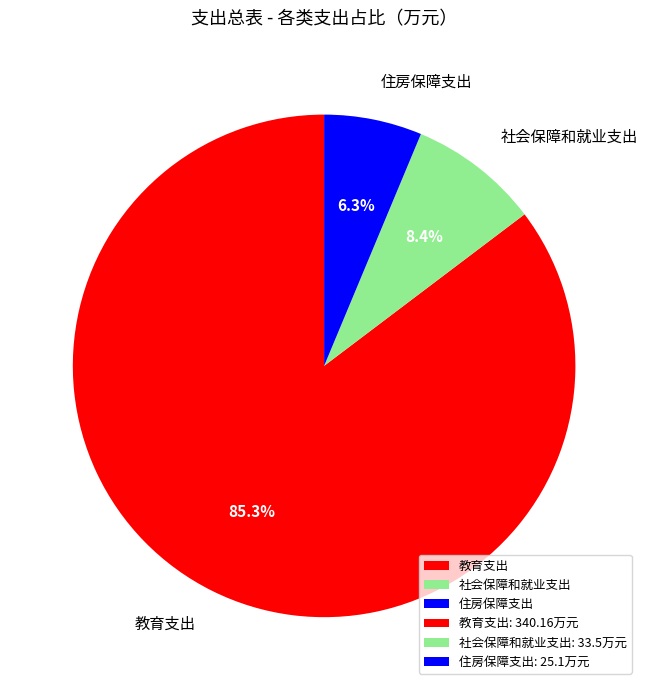

How many slices are in this pie chart?

3